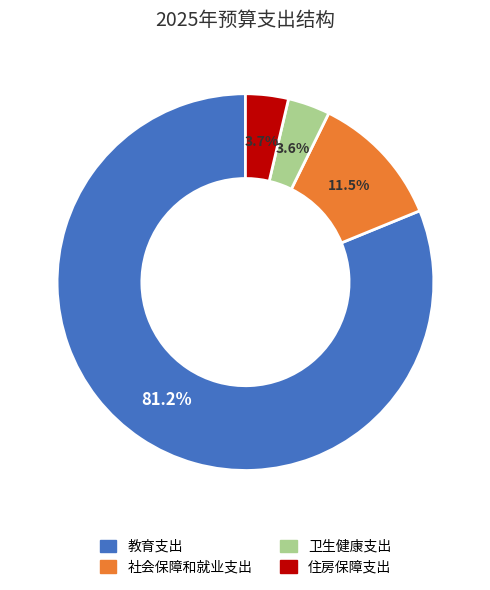

Which category has the biggest portion of the pie?

教育支出